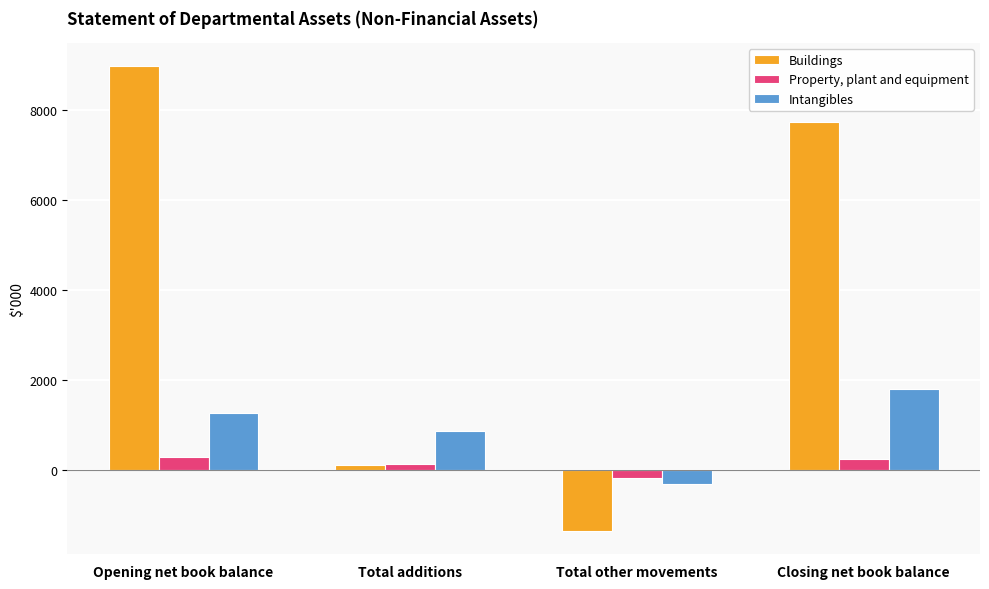

What is the minimum value for Property, plant and equipment?

-173